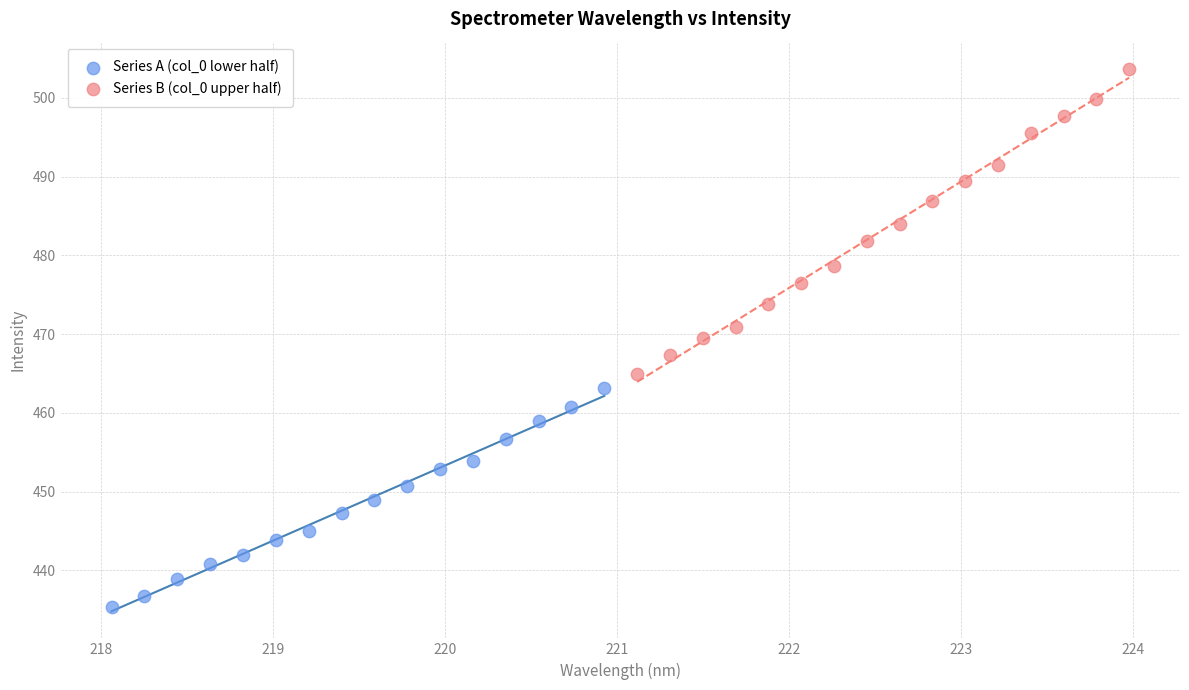

Which series contains the lowest Y value?

Series A (col_0 lower half)